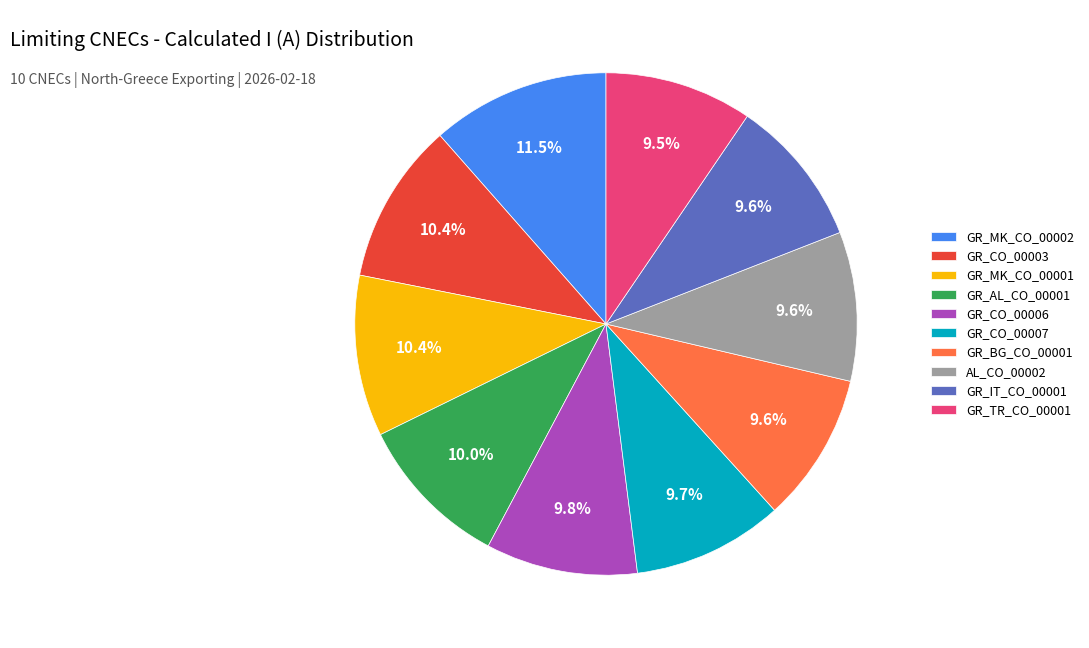

To the nearest percent, what portion does GR_IT_CO_00001 represent?

10%